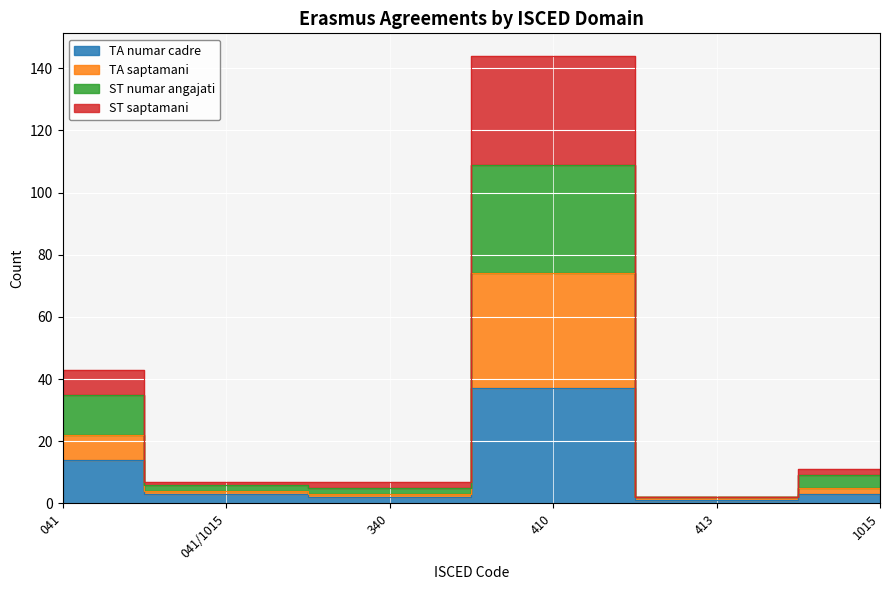

What are all the series names shown in the legend?

TA numar cadre, TA saptamani, ST numar angajati, ST saptamani